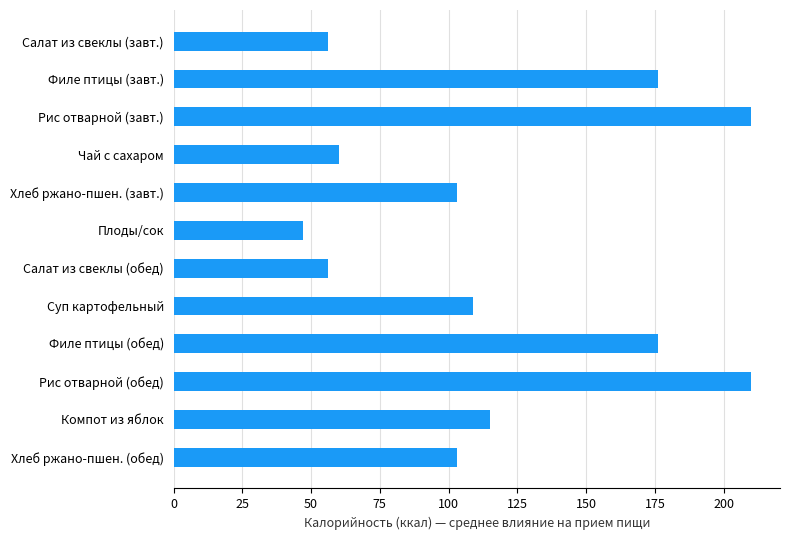

The value at Компот из яблок is 39. True or false?

False